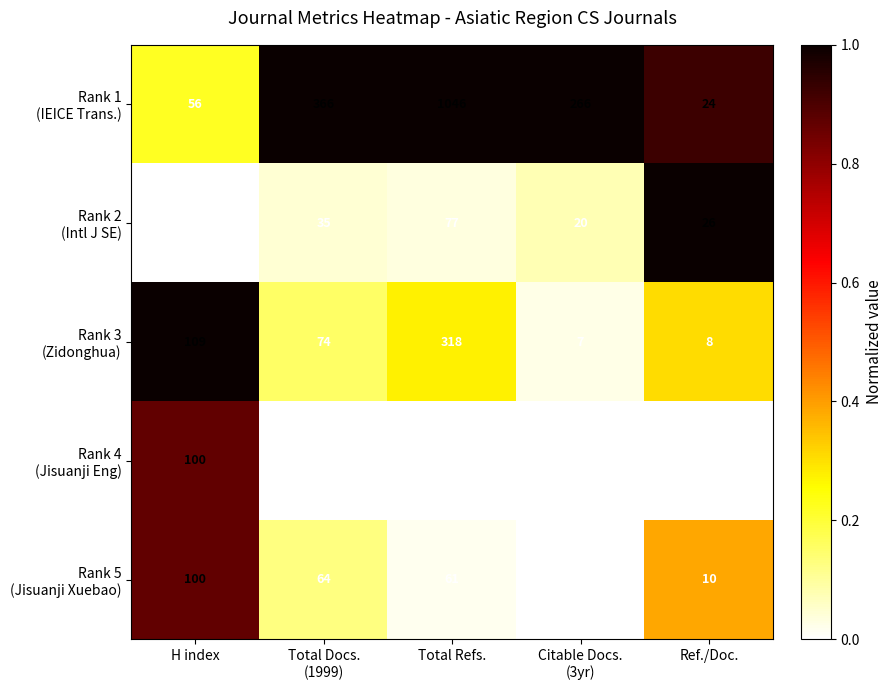

What is the total value across all series at H index?

406